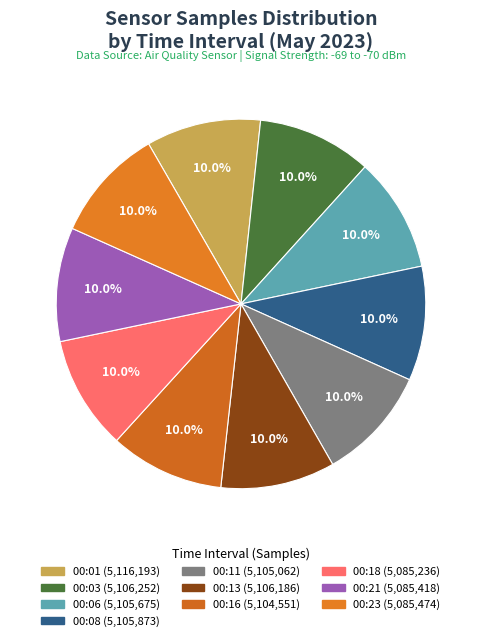

Count the number of slices in the pie.

10